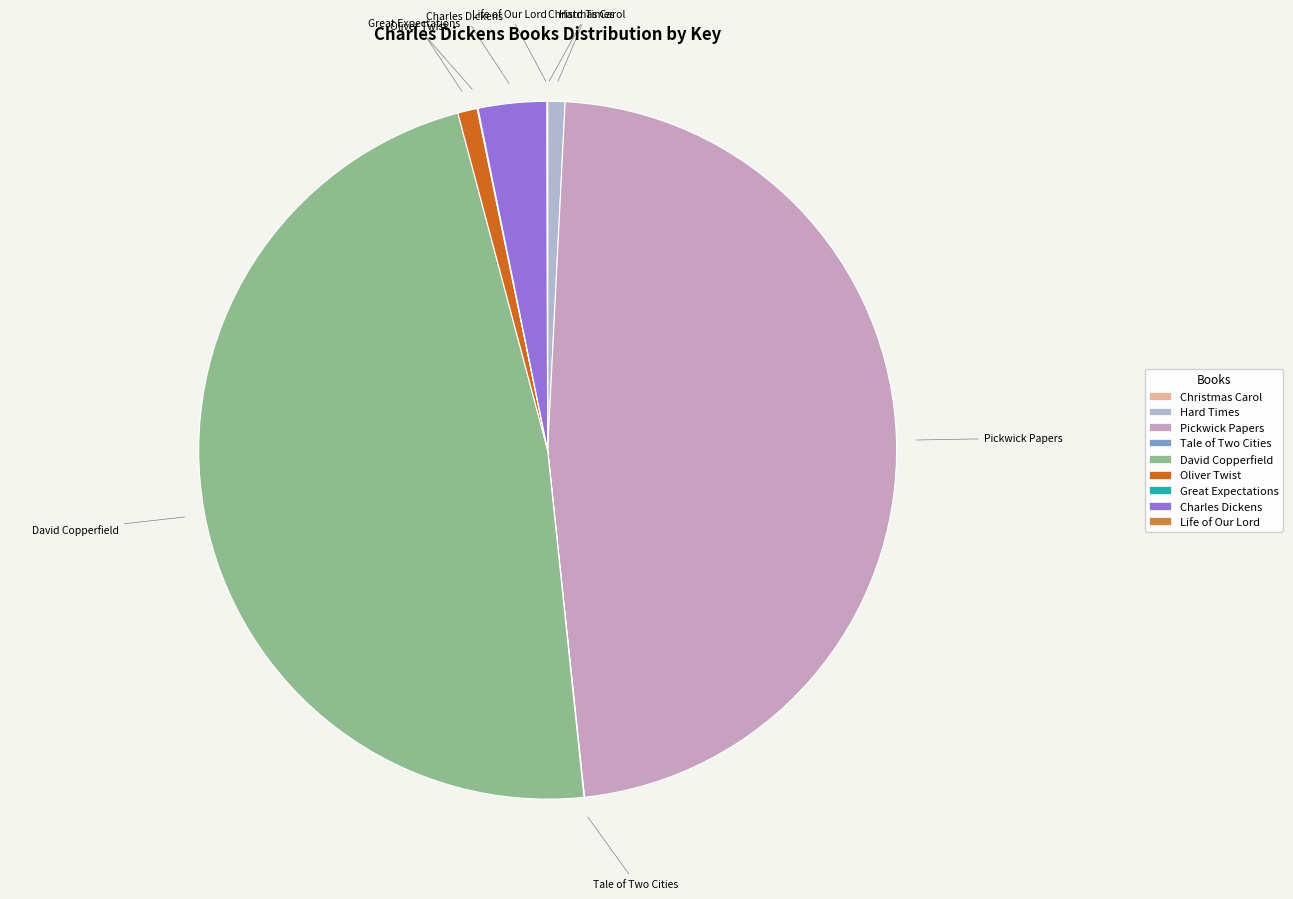

Is there a majority slice in this chart?

No